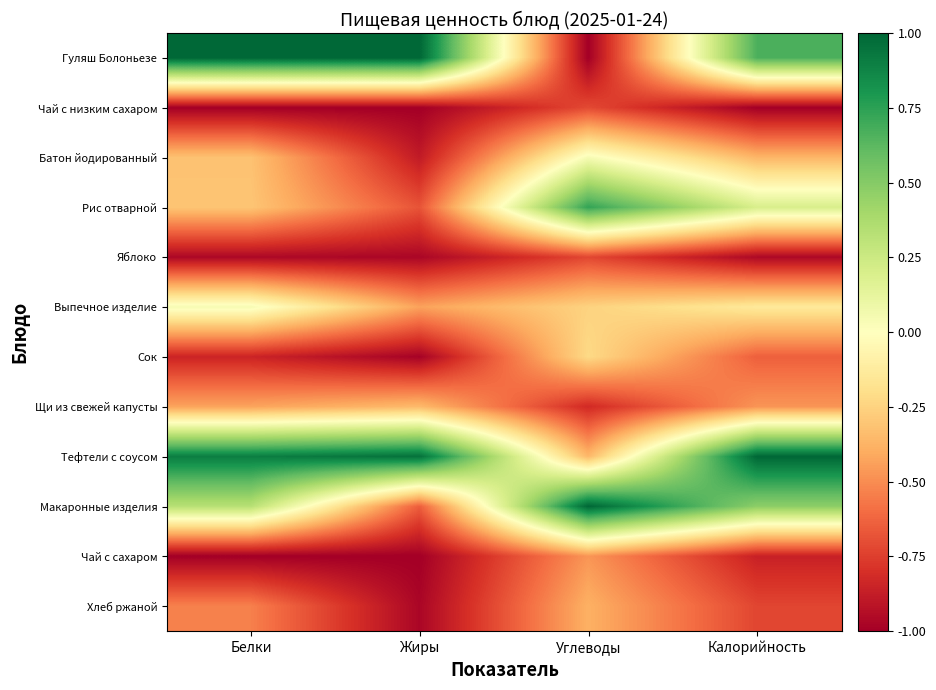

Reading right to left, what are all the values shown in this chart?

Гуляш Болоньезе: Калорийность=0.7	Углеводы=-1.0	Жиры=1.0	Белки=1.0
Чай с низким сахаром: Калорийность=-1.0	Углеводы=-0.7	Жиры=-1.0	Белки=-1.0
Батон йодированный: Калорийность=-0.4	Углеводы=0.0	Жиры=-0.9	Белки=-0.3
Рис отварной: Калорийность=0.2	Углеводы=0.7	Жиры=-0.7	Белки=-0.3
Яблоко: Калорийность=-1.0	Углеводы=-0.7	Жиры=-1.0	Белки=-1.0
Выпечное изделие: Калорийность=-0.1	Углеводы=-0.3	Жиры=-0.4	Белки=0.0
Сок: Калорийность=-0.6	Углеводы=-0.2	Жиры=-1.0	Белки=-0.8
Щи из свежей капусты: Калорийность=-0.5	Углеводы=-0.8	Жиры=-0.3	Белки=-0.4
Тефтели с соусом: Калорийность=1.0	Углеводы=-0.4	Жиры=1.0	Белки=0.9
Макаронные изделия: Калорийность=0.5	Углеводы=1.0	Жиры=-0.6	Белки=0.3
Чай с сахаром: Калорийность=-0.9	Углеводы=-0.5	Жиры=-1.0	Белки=-1.0
Хлеб ржаной: Калорийность=-0.7	Углеводы=-0.4	Жиры=-1.0	Белки=-0.5